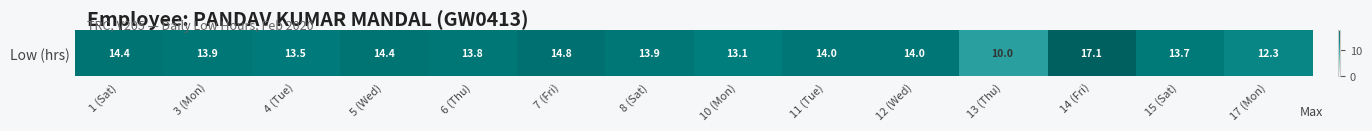

Reading left to right, extract all data points from this chart.

1 (Sat)=14.4	3 (Mon)=13.9	4 (Tue)=13.5	5 (Wed)=14.4	6 (Thu)=13.8	7 (Fri)=14.8	8 (Sat)=13.9	10 (Mon)=13.1	11 (Tue)=14.0	12 (Wed)=14.0	13 (Thu)=10.0	14 (Fri)=17.1	15 (Sat)=13.7	17 (Mon)=12.3